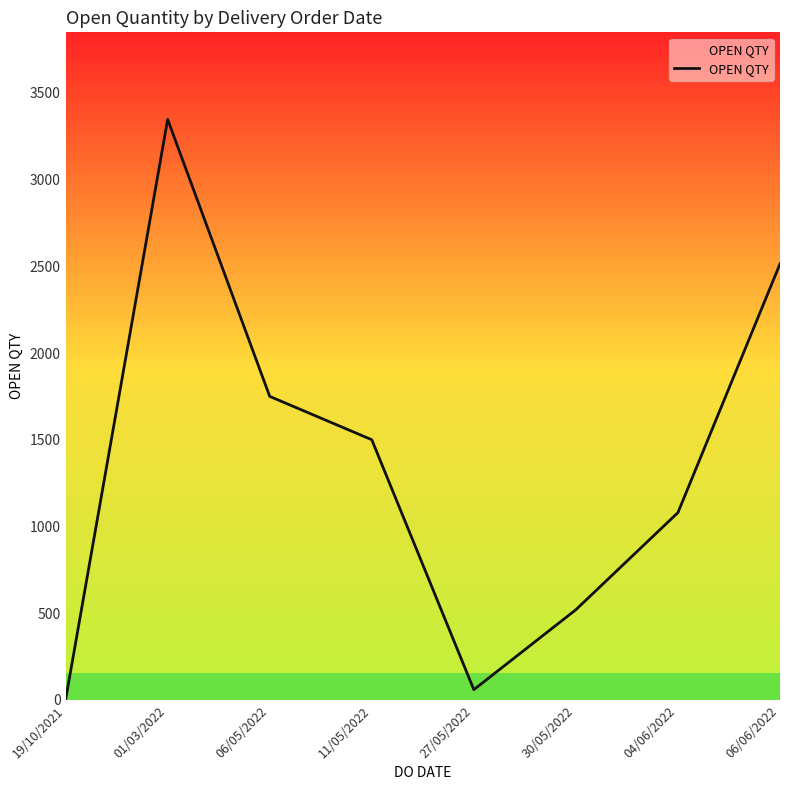

Which has a higher value, 04/06/2022 or 06/05/2022?

06/05/2022